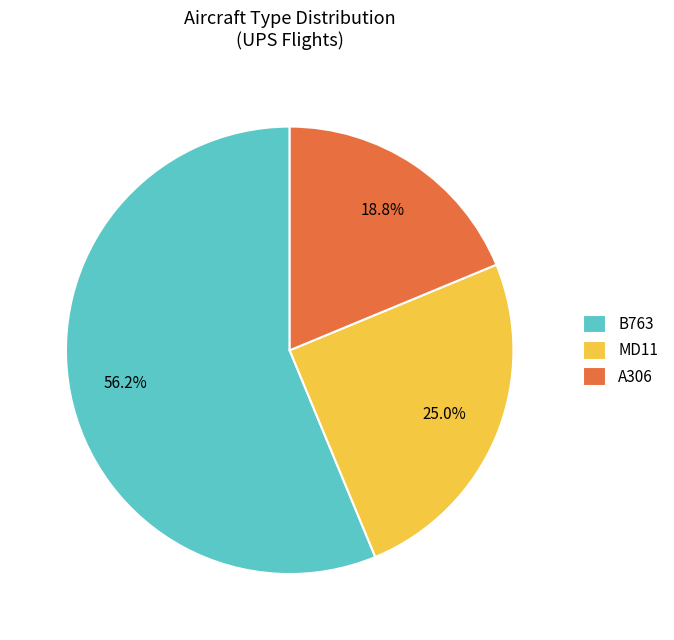

Rank the categories by value from highest to lowest.

B763, MD11, A306